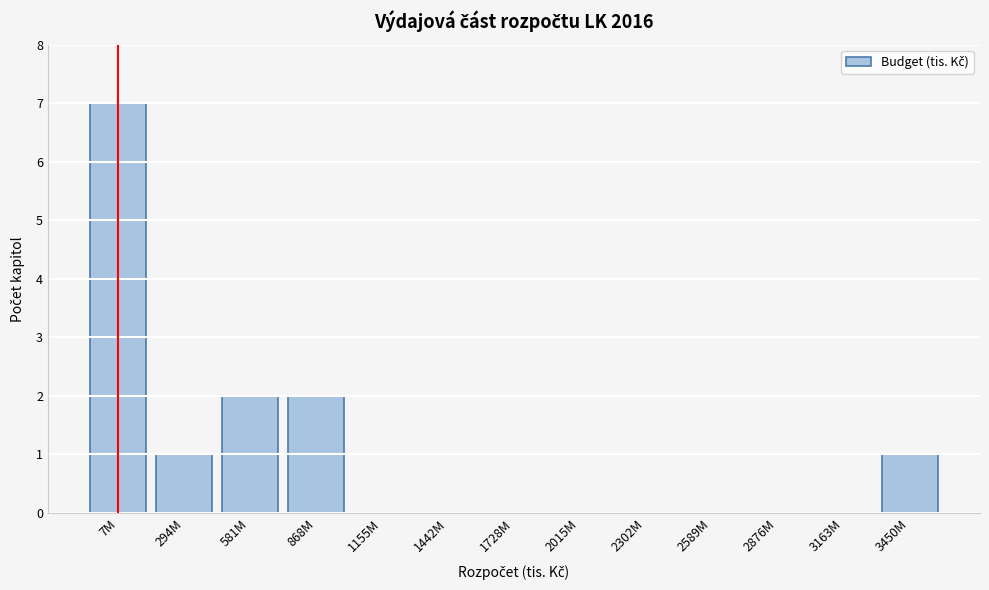

Reading left to right, extract all data points from this chart.

7M=7	294M=1	581M=2	868M=2	1155M=0	1442M=0	1728M=0	2015M=0	2302M=0	2589M=0	2876M=0	3163M=0	3450M=1